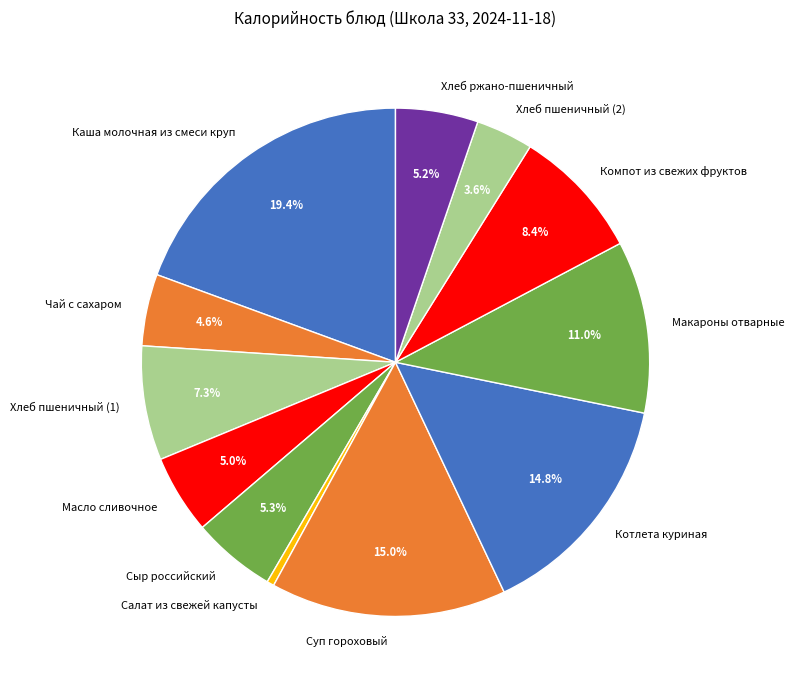

Is the sum of Суп гороховый and Масло сливочное greater than half?

No